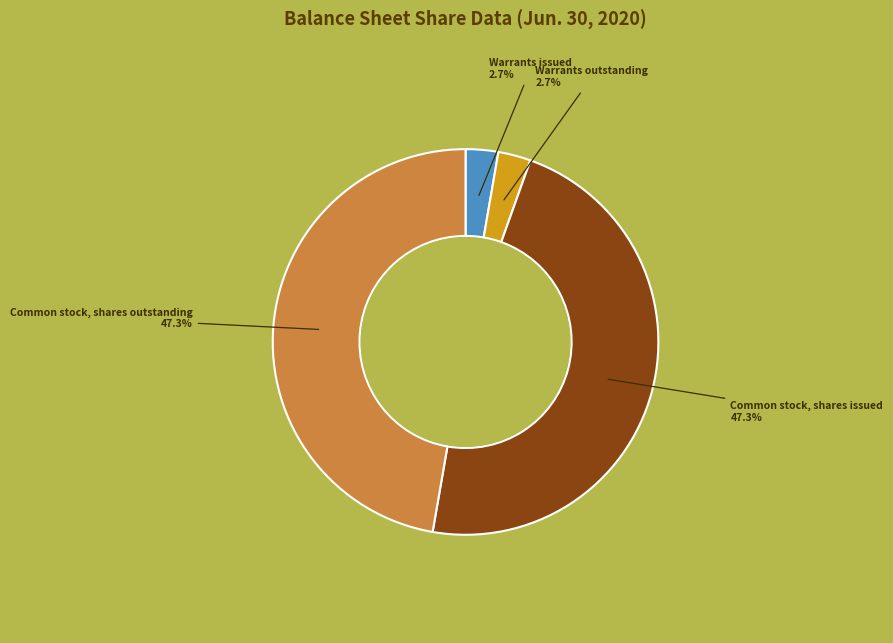

Does any single category account for the majority?

No